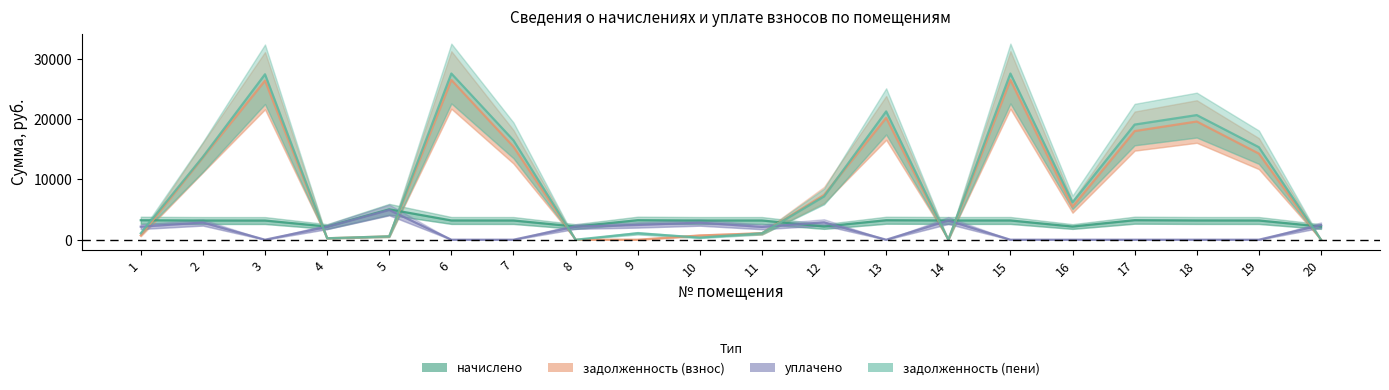

The value of задолженность (взнос) at 13 is 20207.8. True or false?

True